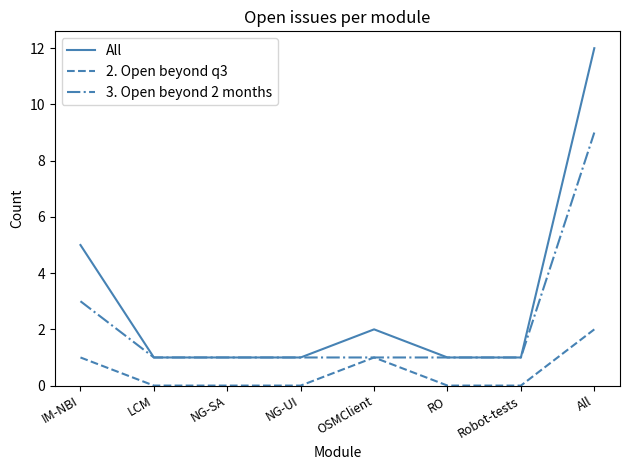

Rank the series by their maximum value, from highest to lowest.

All, 3. Open beyond 2 months, 2. Open beyond q3